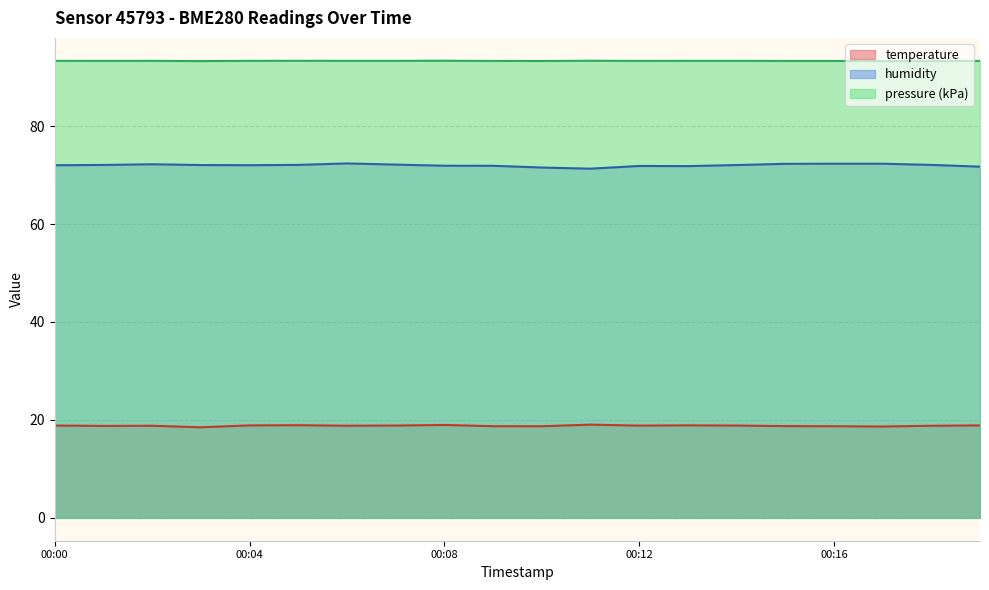

Is it true that humidity equals 106.2 at 00:11?

False